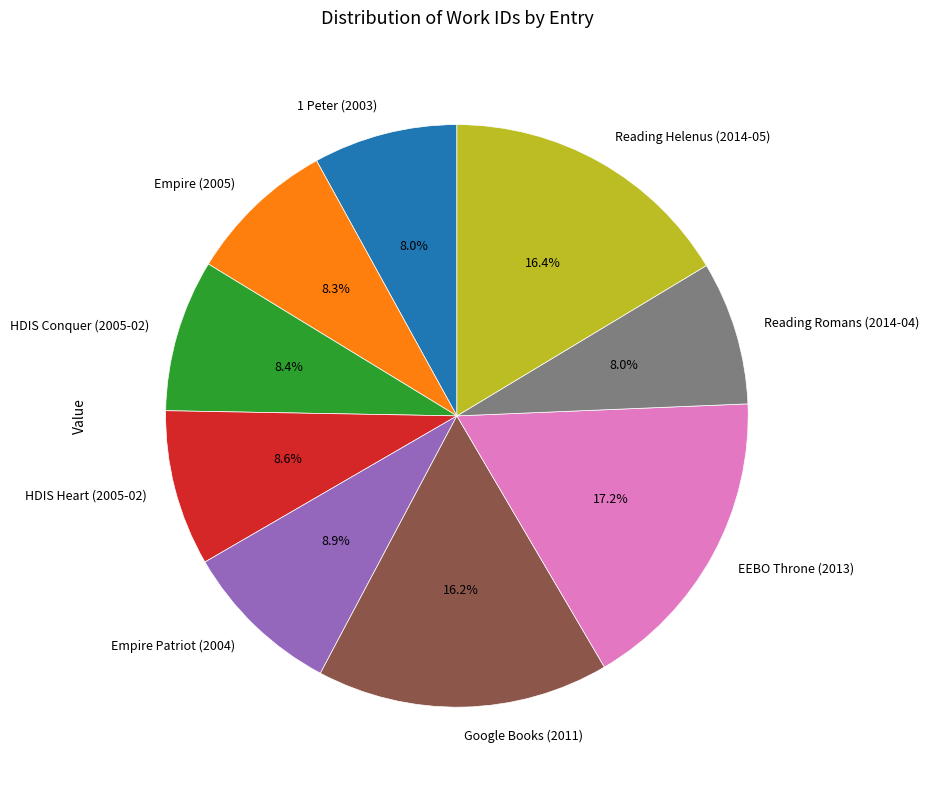

What percentage is the Reading Romans (2014-04) slice, to the nearest percent?

8%